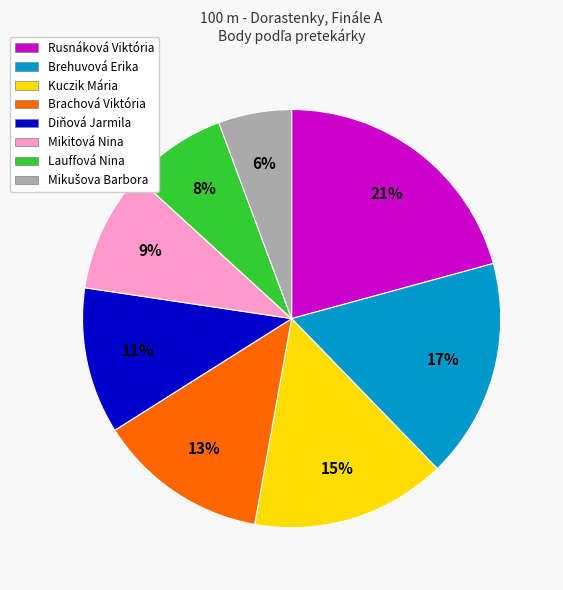

To the nearest percent, what portion does Lauffová Nina represent?

8%